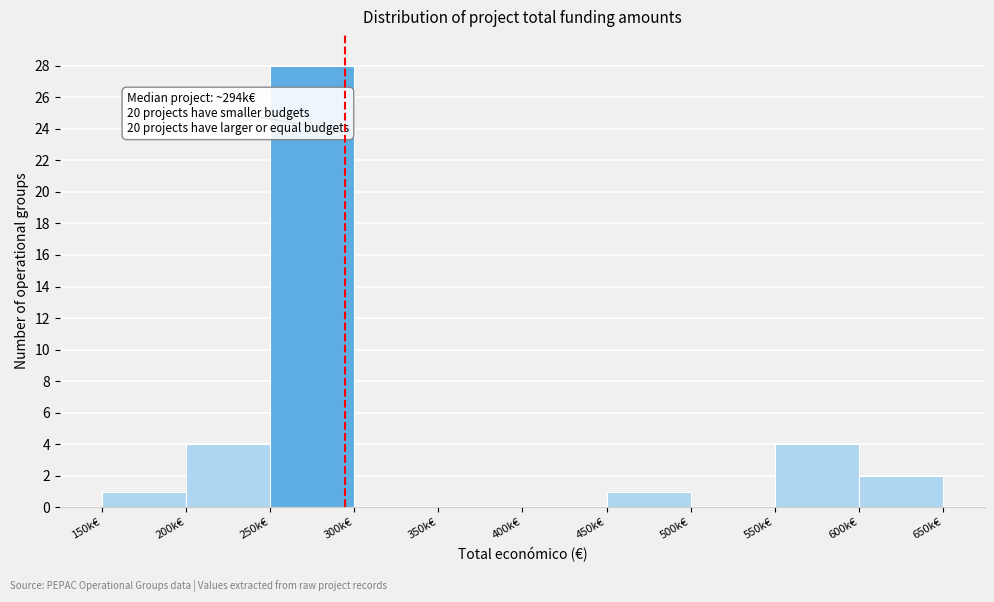

Reading left to right, what are all the values shown in this chart?

150k€=1	200k€=4	250k€=28	300k€=0	350k€=0	400k€=0	450k€=1	500k€=0	550k€=4	600k€=2